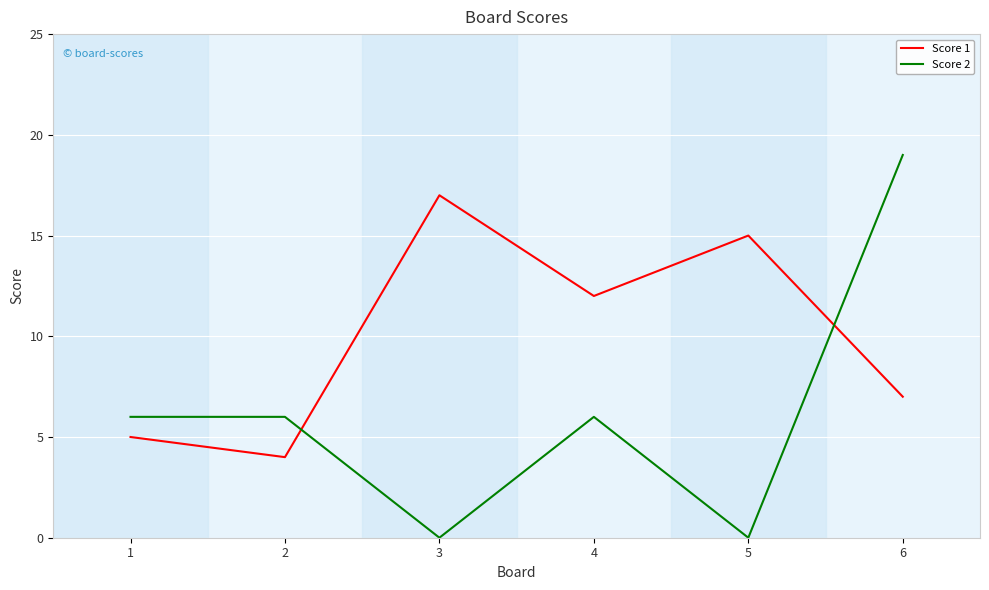

Is it true that Score 1 equals 17 at 3?

True